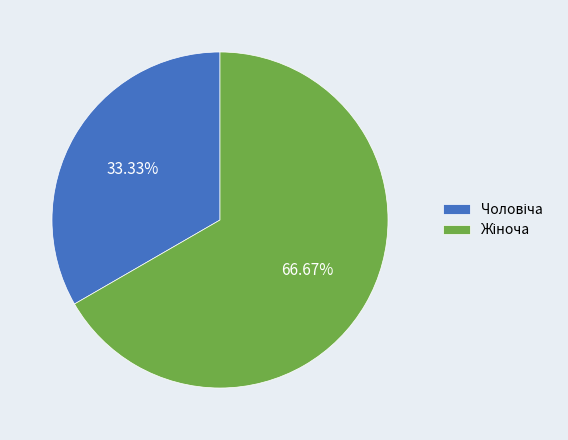

Is there any slice that represents more than half of the pie?

Yes